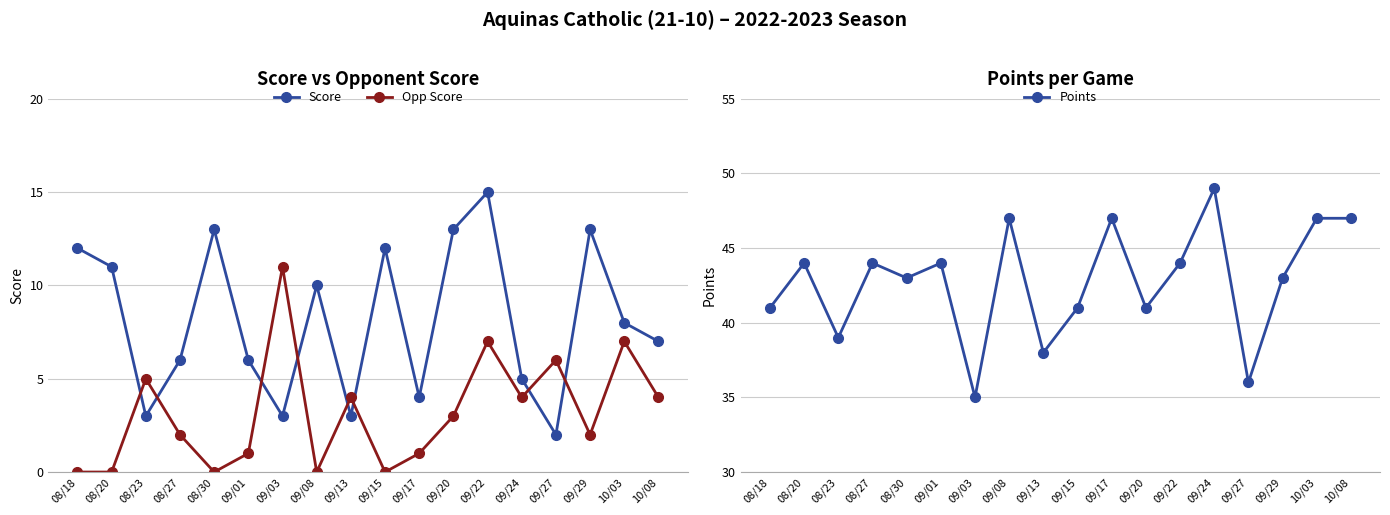

What is the lowest value of the Points series?

35